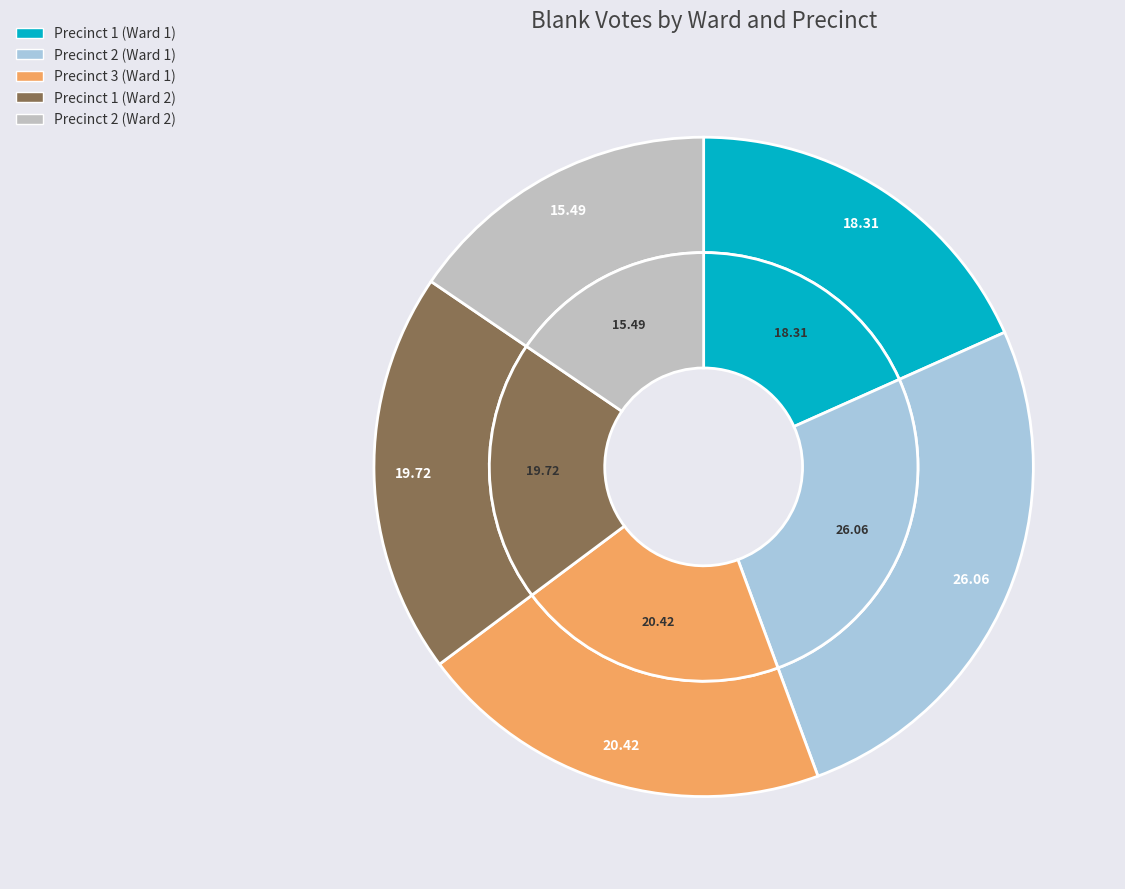

Combined, do Precinct 3 (Ward 1) and Precinct 2 (Ward 1) account for over 50%?

No